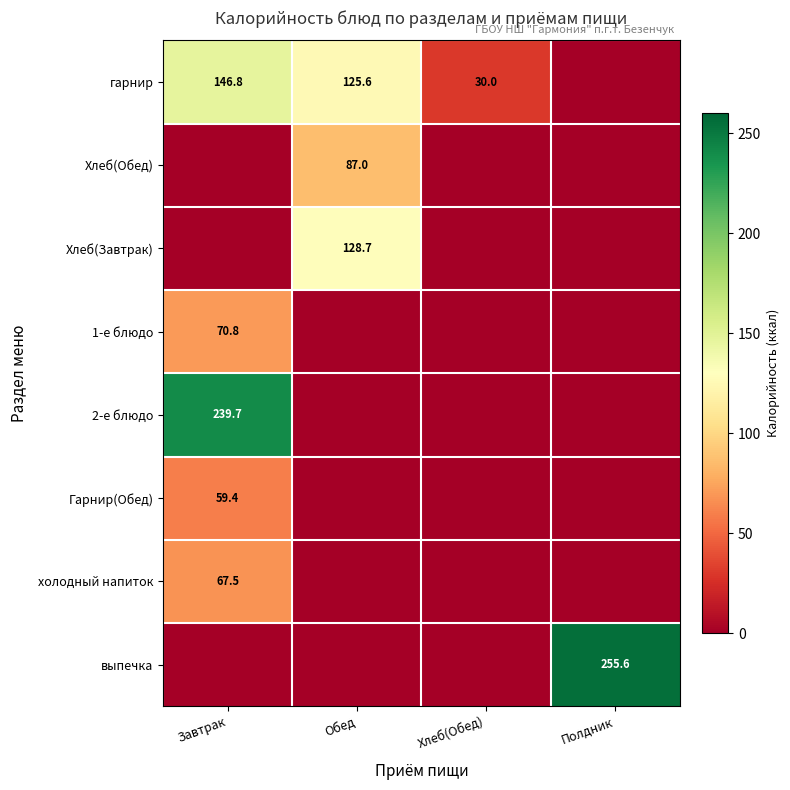

The value of холодный напиток at Завтрак is 67.5. True or false?

True